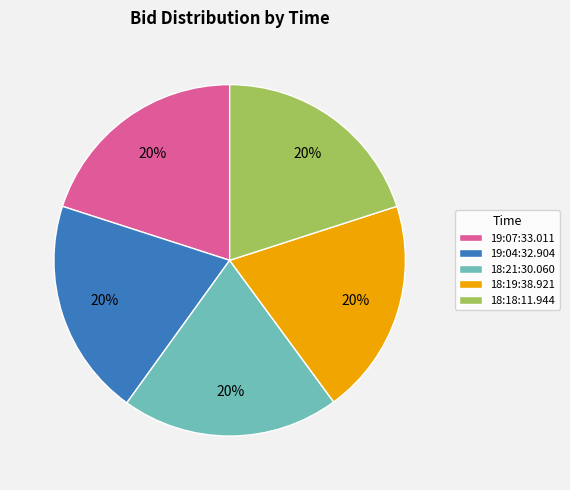

To the nearest percent, what percentage of the pie is 18:18:11.944?

20%